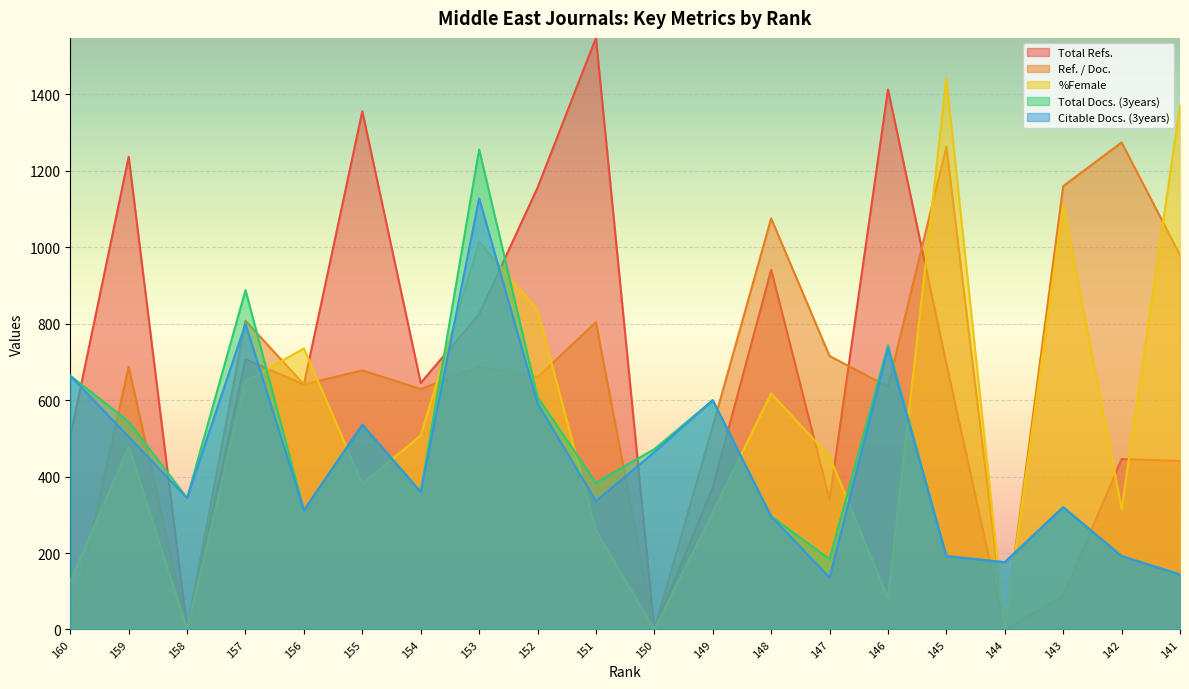

Which series has the largest range (max minus min)?

Total Refs.